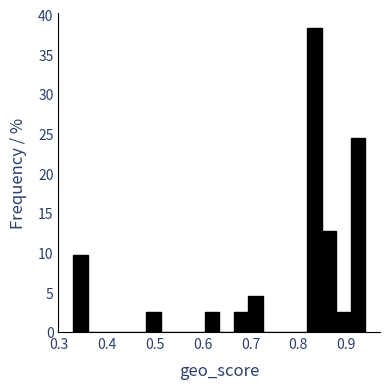

Around what value on the x-axis is the tallest bar? Give the approximate position of its centre, as read against the axis.

0.83